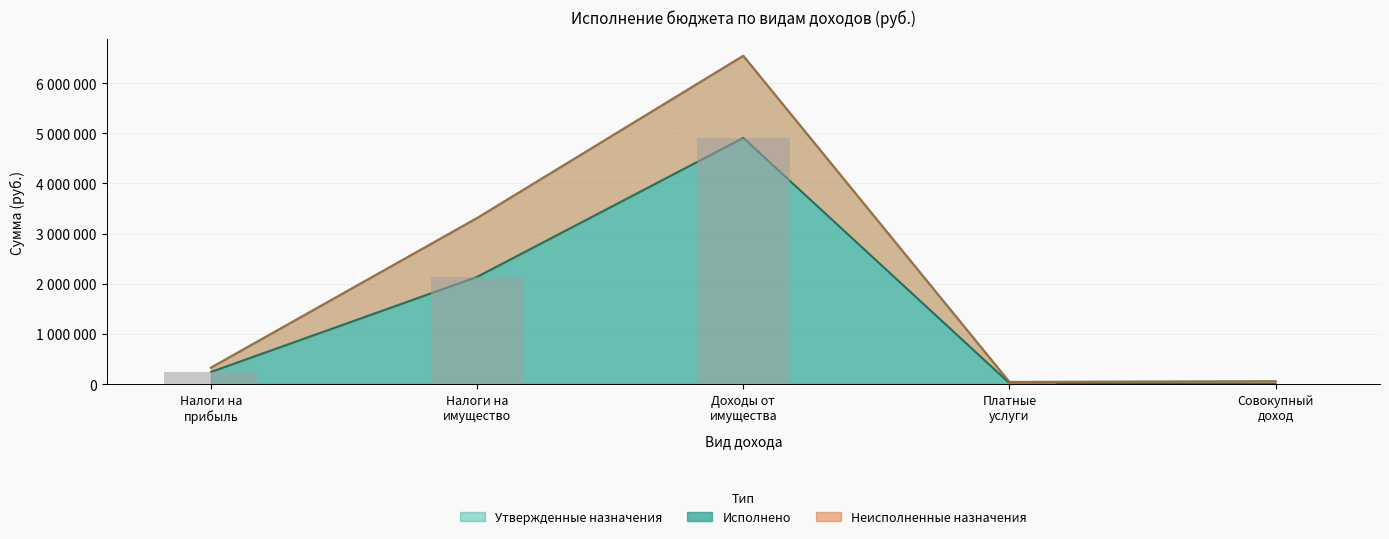

Does the chart contain stacked bars?

No